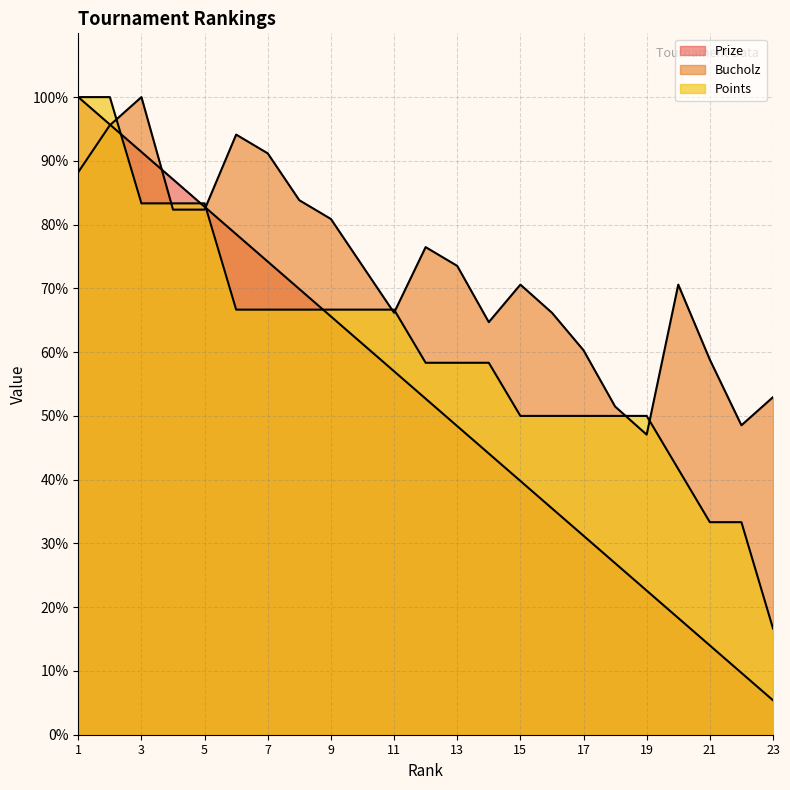

Between 13 and 8, which is larger?

8